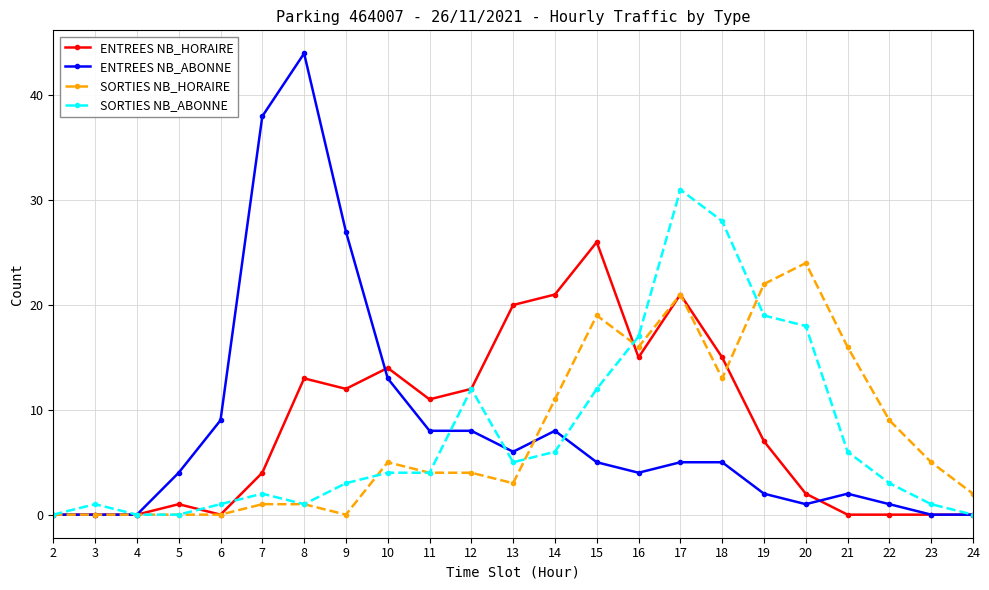

How many lines are shown in the chart?

4